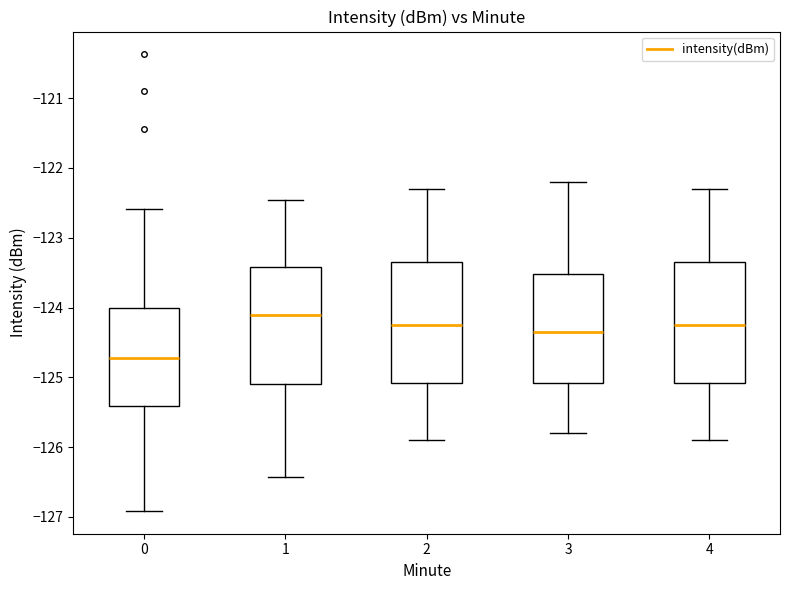

Reading left to right, read every box against the y-axis: the position of its median line, the range the box covers, and the ends of its whiskers. The values are not printed on the chart, so give them approximately, as read against the axis.

0: median -124.7, box -125.4 to -124.0, whiskers -126.9 to -122.6
1: median -124.1, box -125.1 to -123.4, whiskers -126.4 to -122.5
2: median -124.2, box -125.1 to -123.3, whiskers -125.9 to -122.3
3: median -124.3, box -125.1 to -123.5, whiskers -125.8 to -122.2
4: median -124.2, box -125.1 to -123.3, whiskers -125.9 to -122.3